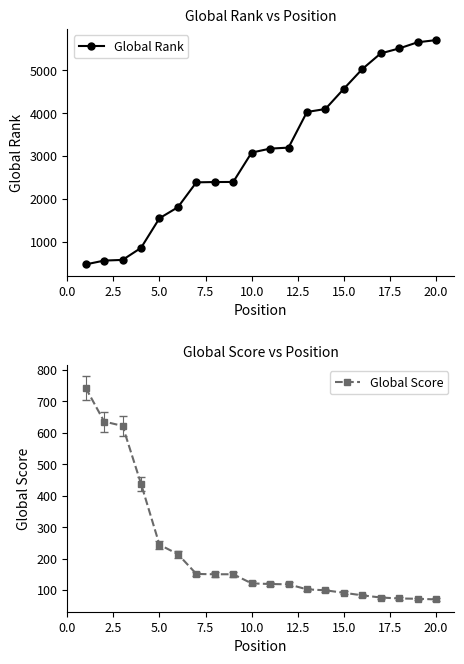

Is it true that Global Score equals 70 at 20.0?

True